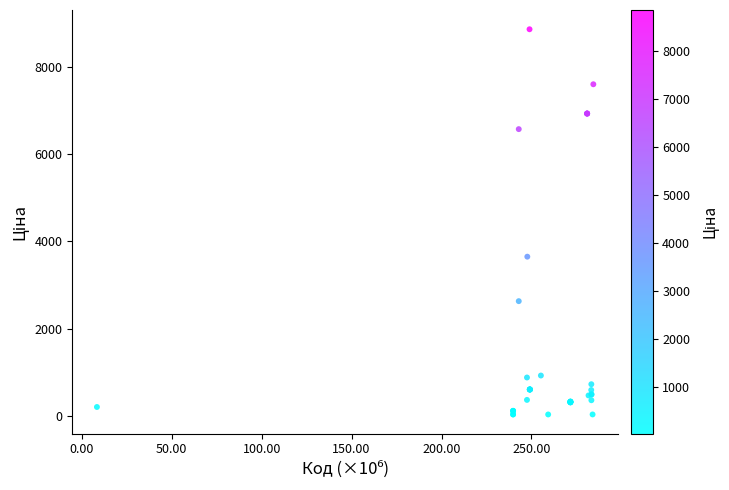

What Y value in the scatter plot is closest to 4444?

3646.5